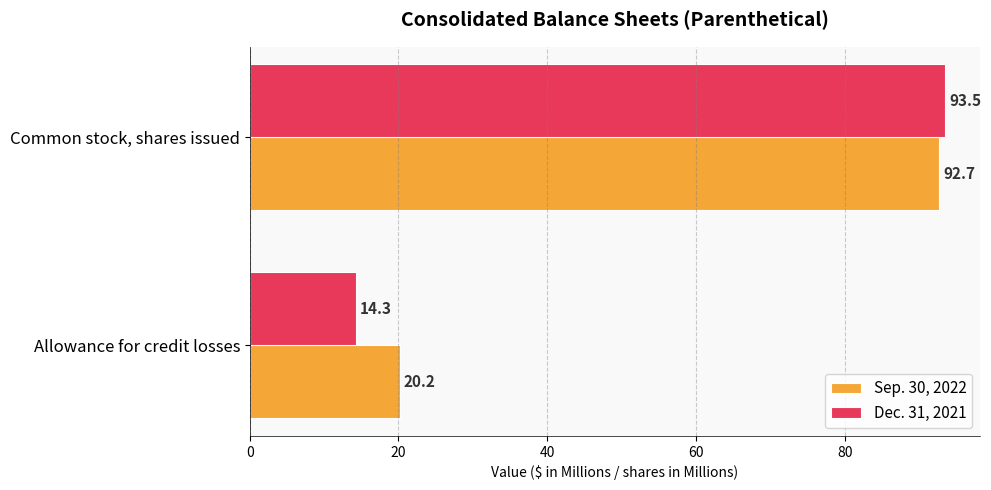

Which series has the largest total across all categories?

Sep. 30, 2022